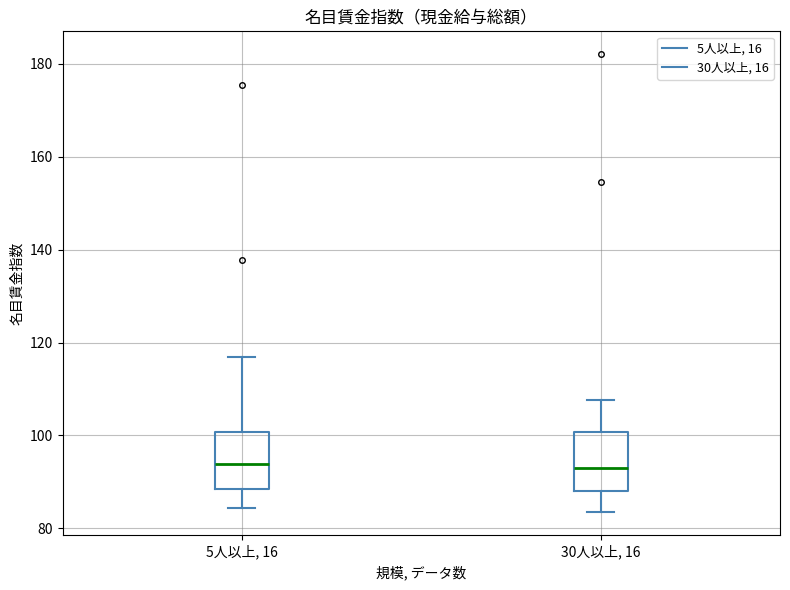

Reading left to right, read every box against the y-axis: the position of its median line, the range the box covers, and the ends of its whiskers. The values are not printed on the chart, so give them approximately, as read against the axis.

5人以上, 16: median 94, box 88 to 100, whiskers 84 to 116
30人以上, 16: median 94, box 88 to 100, whiskers 84 to 108